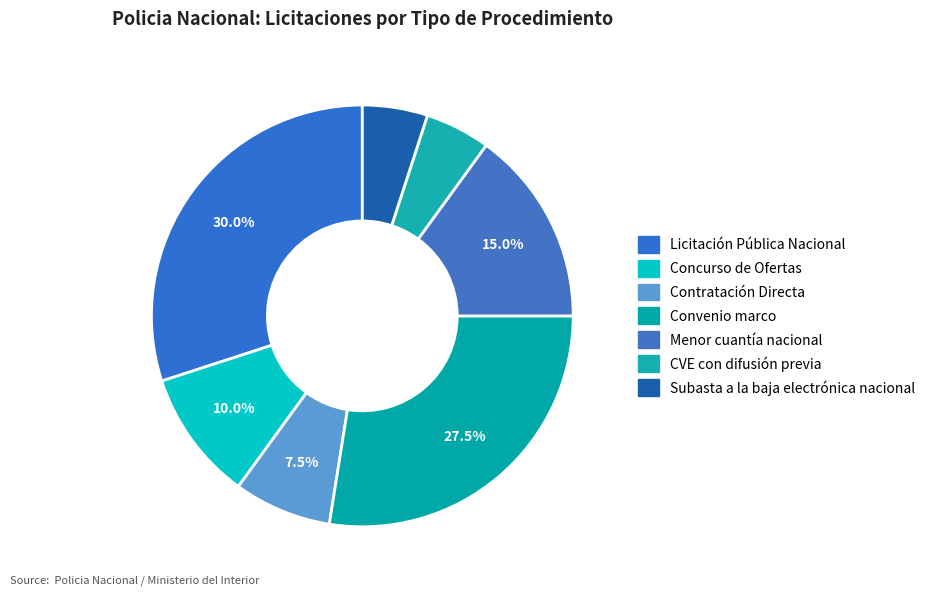

How many slices are in this pie chart?

7